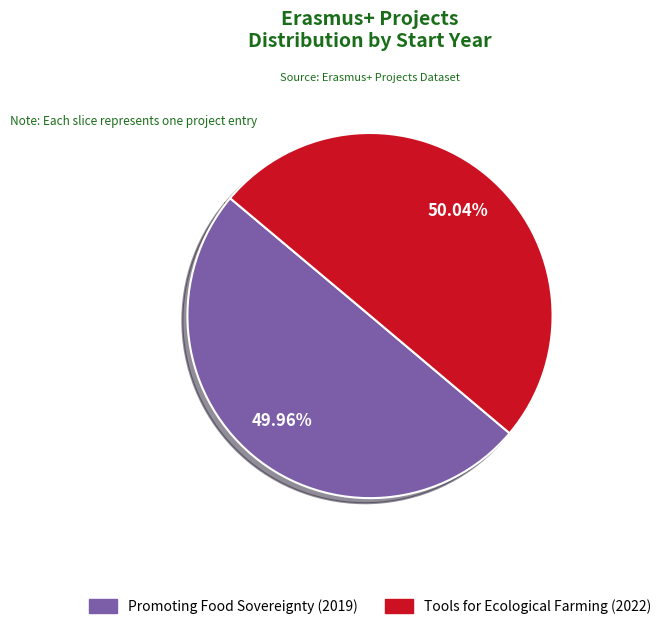

How many slices are in this pie chart?

2